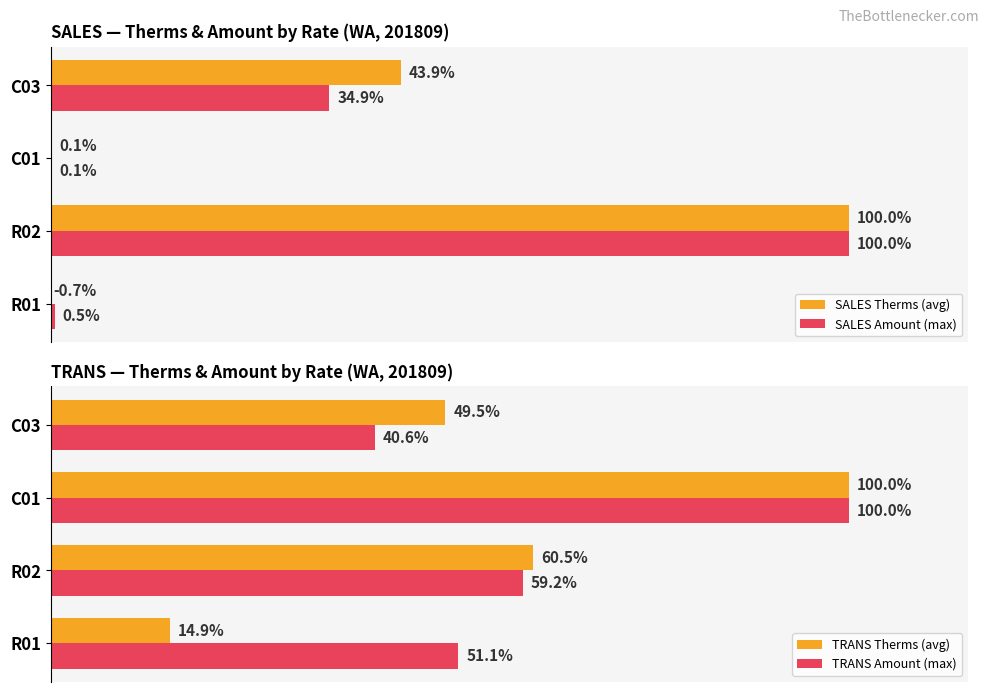

What is the greatest value displayed?

100.0